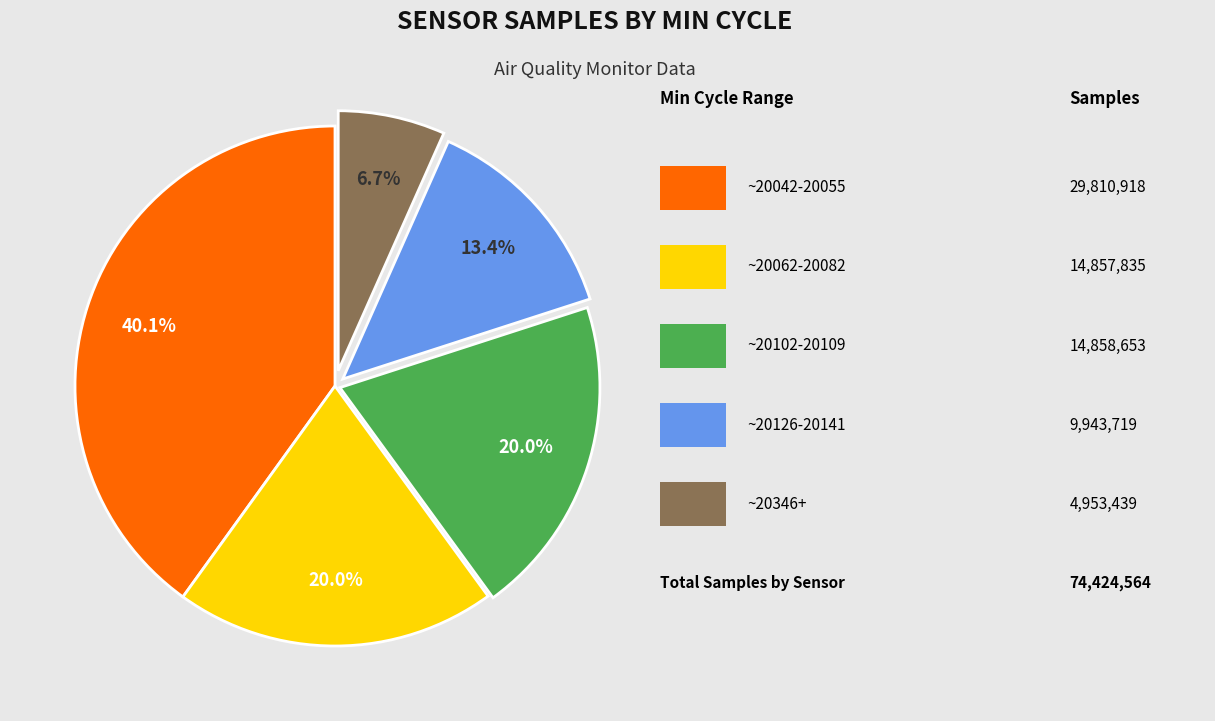

Which category has the biggest portion of the pie?

20042